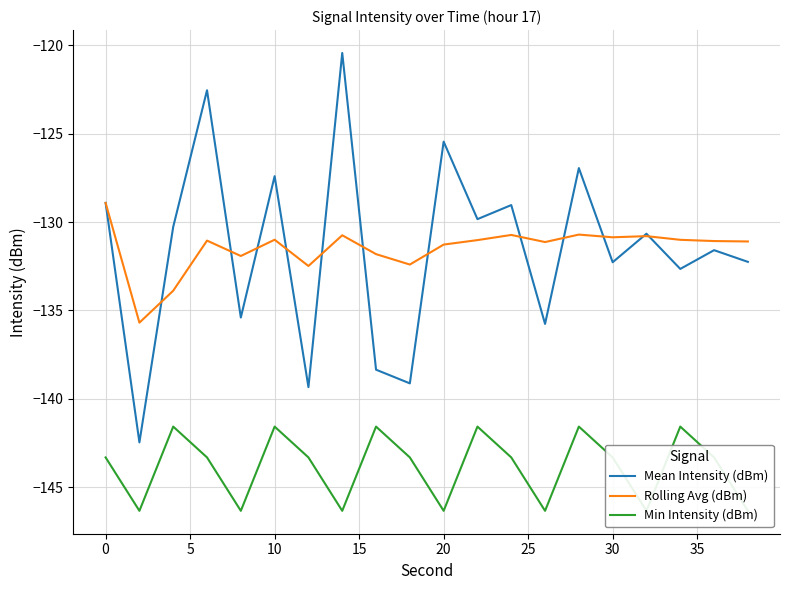

Which series has the largest range (max minus min)?

Mean Intensity (dBm)